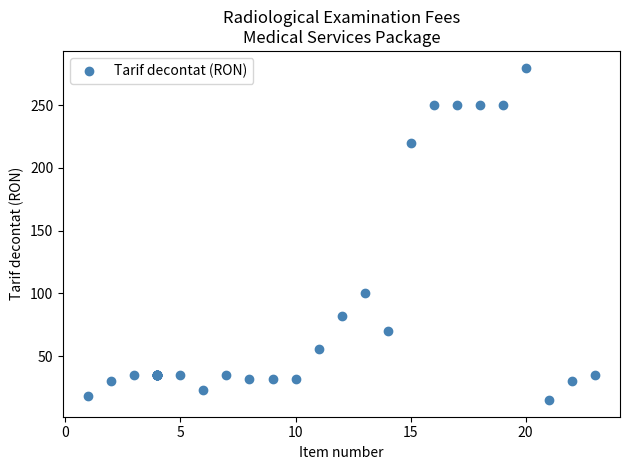

What Y value in the scatter plot is closest to 147?

100